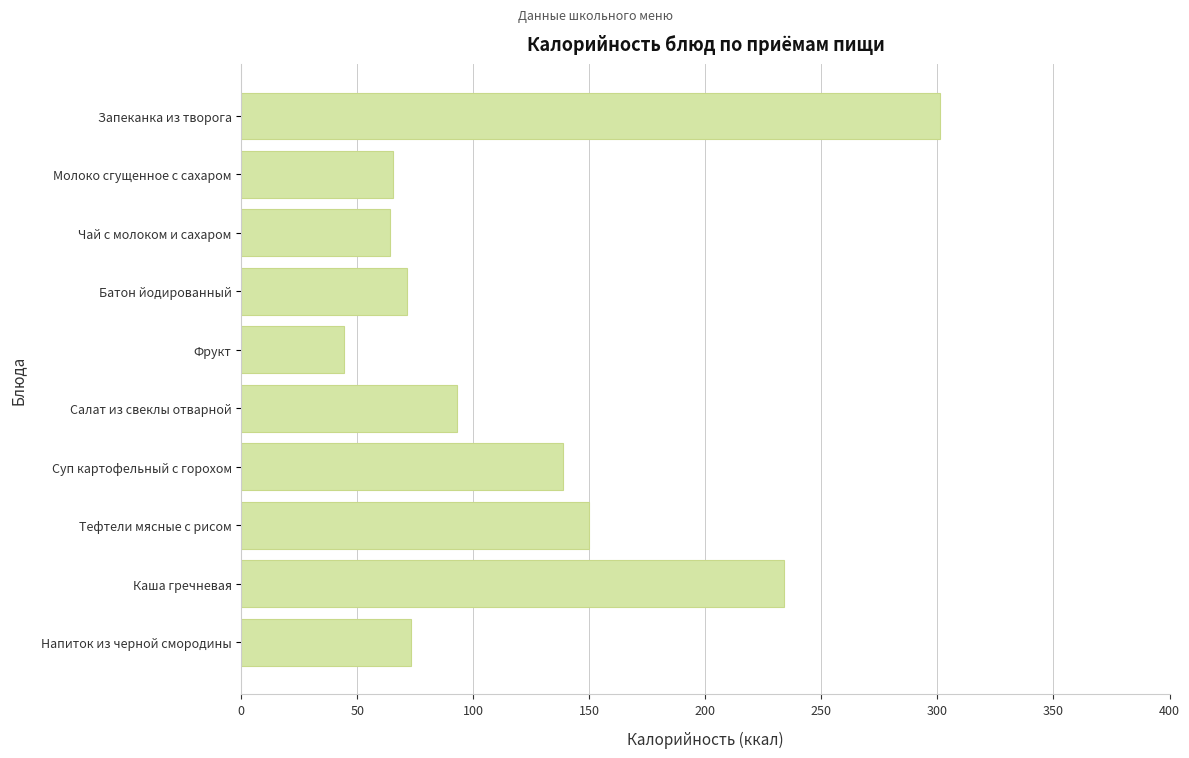

Is it true that the value at Запеканка из творога is 301.3?

True